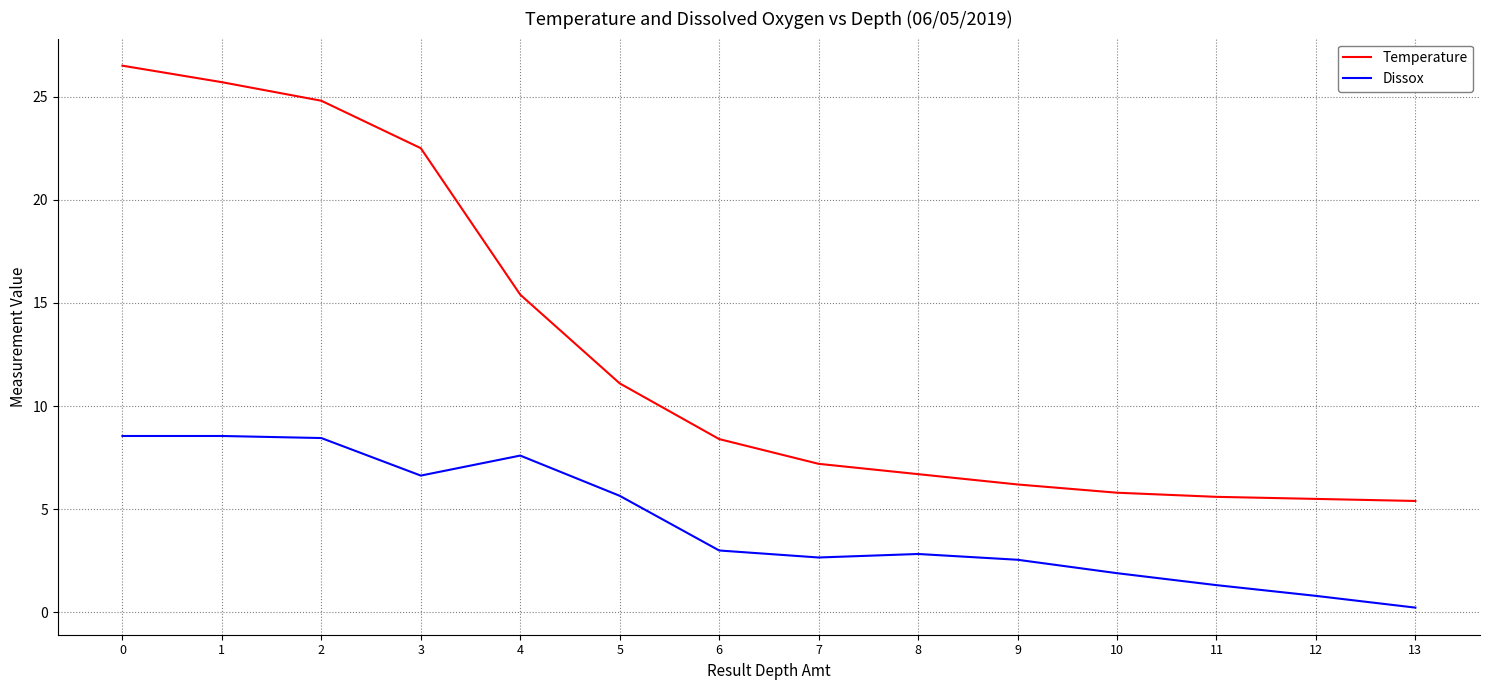

Where is Temperature nearest to the value 15?

4